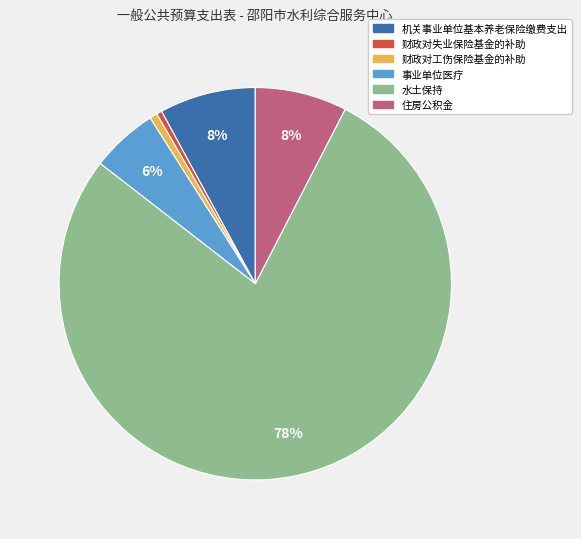

Does 住房公积金 account for over 50% of the chart?

No